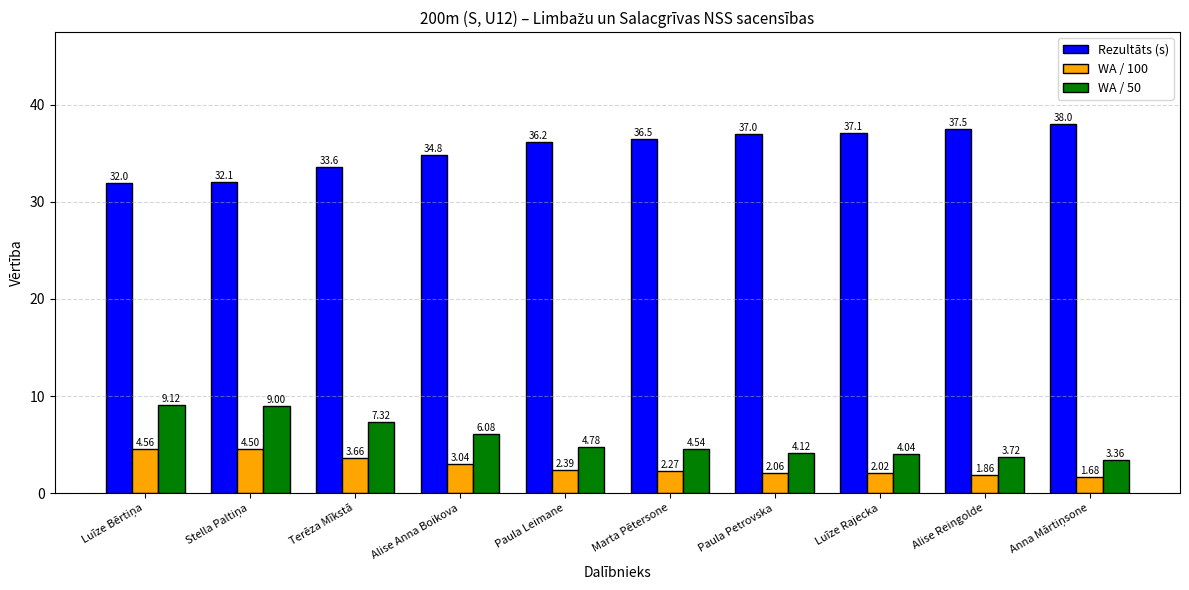

What is the difference between the maximum and minimum values in the Rezultāts (s) series?

6.0